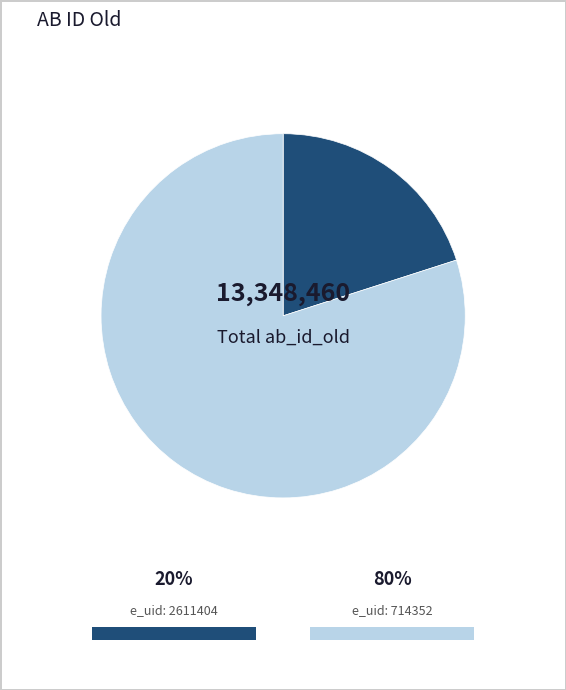

Is there a majority slice in this chart?

Yes